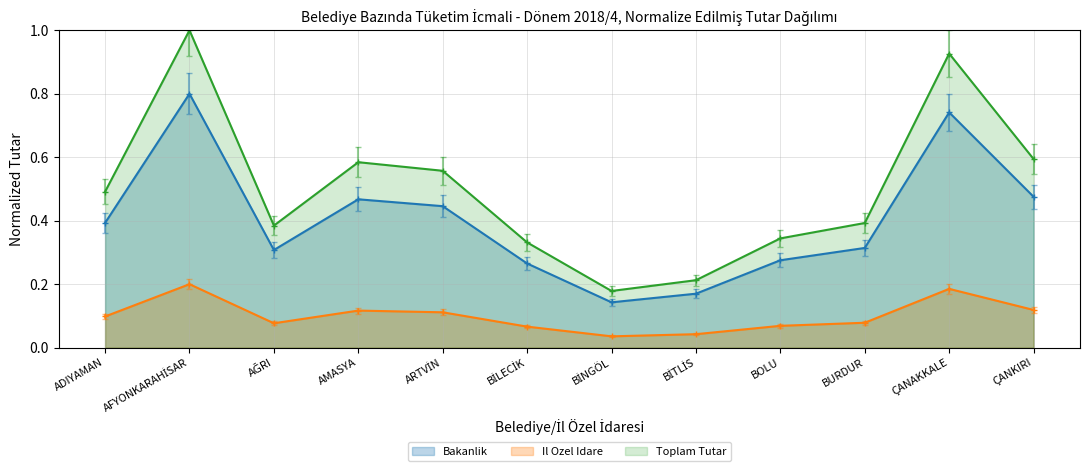

Which series has the largest range (max minus min)?

Toplam Tutar